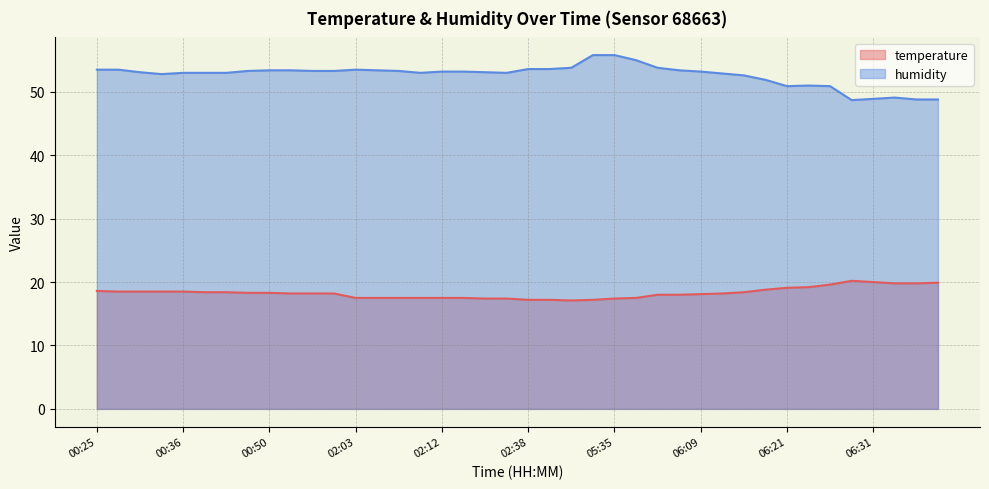

Rank the series by their maximum value, from lowest to highest.

temperature, humidity